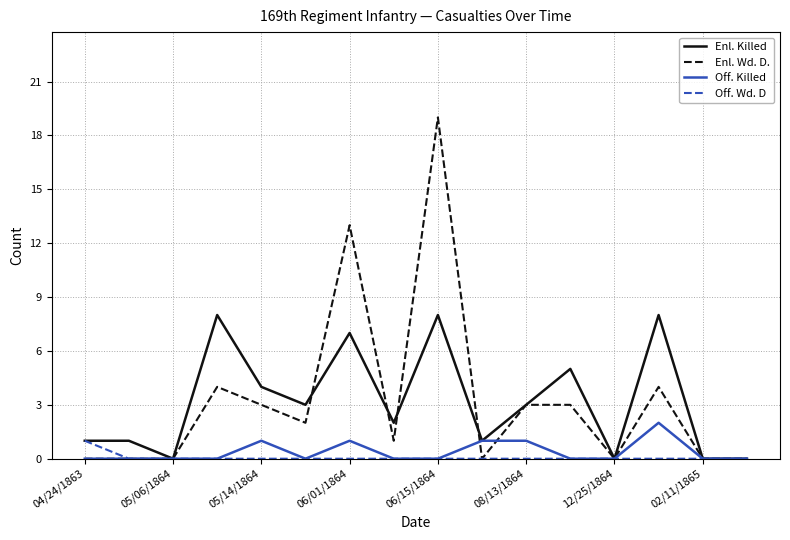

What is the greatest value displayed?

19